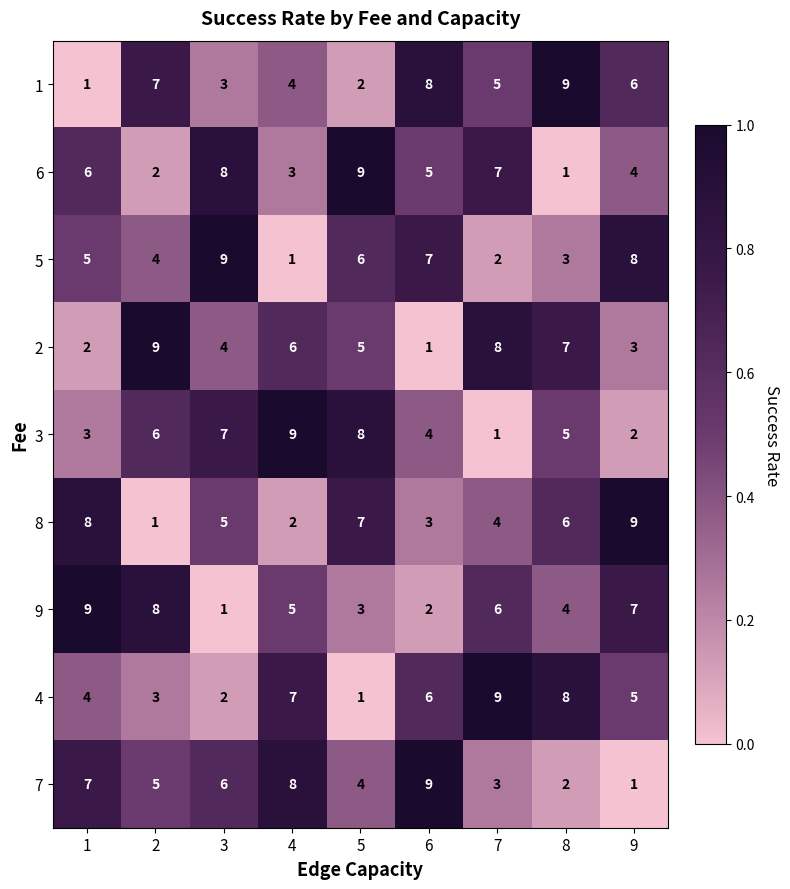

The 9 series shows 12 at 1. True or false?

False